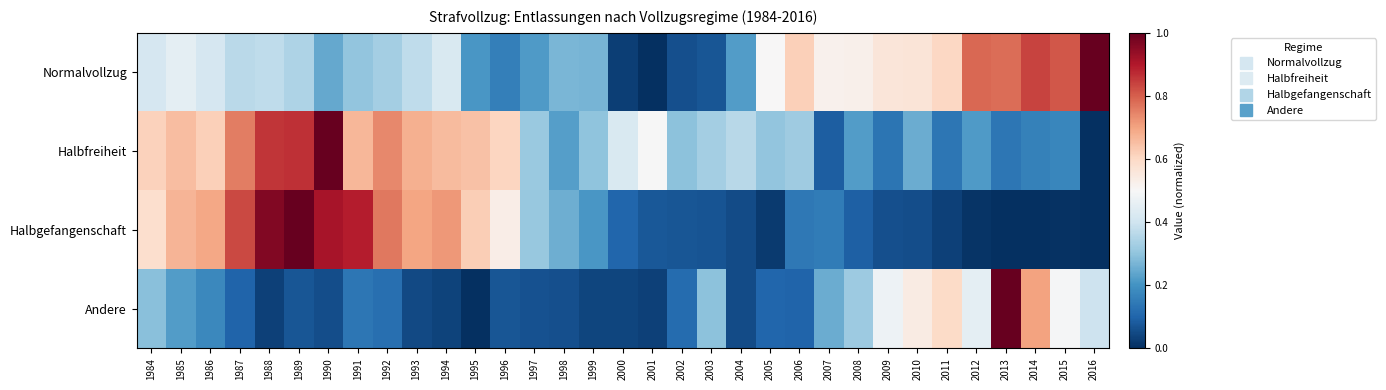

At which category is the sum across all series the highest?

1989